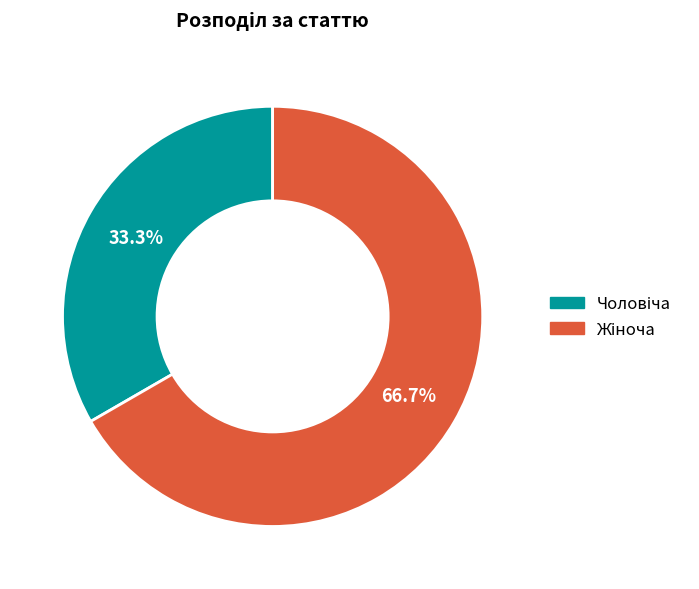

Does any single category account for the majority?

Yes